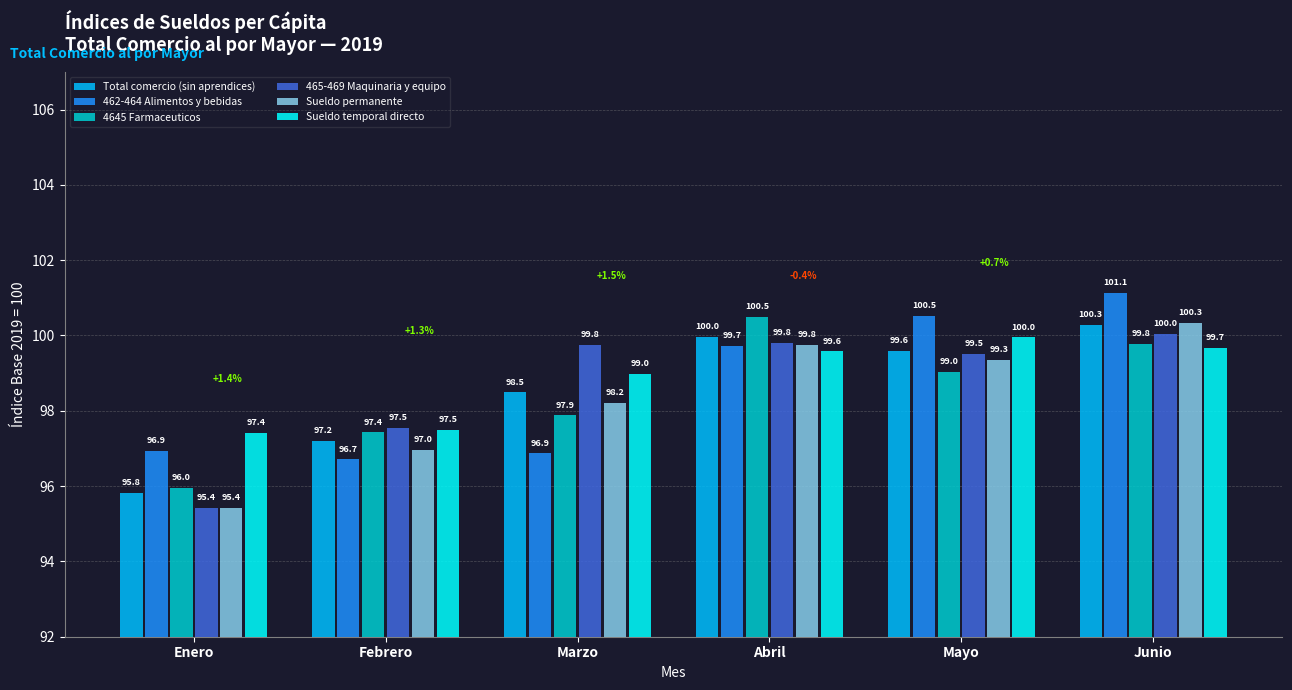

Rank the categories by Sueldo permanente value from lowest to highest.

Enero, Febrero, Marzo, Mayo, Abril, Junio